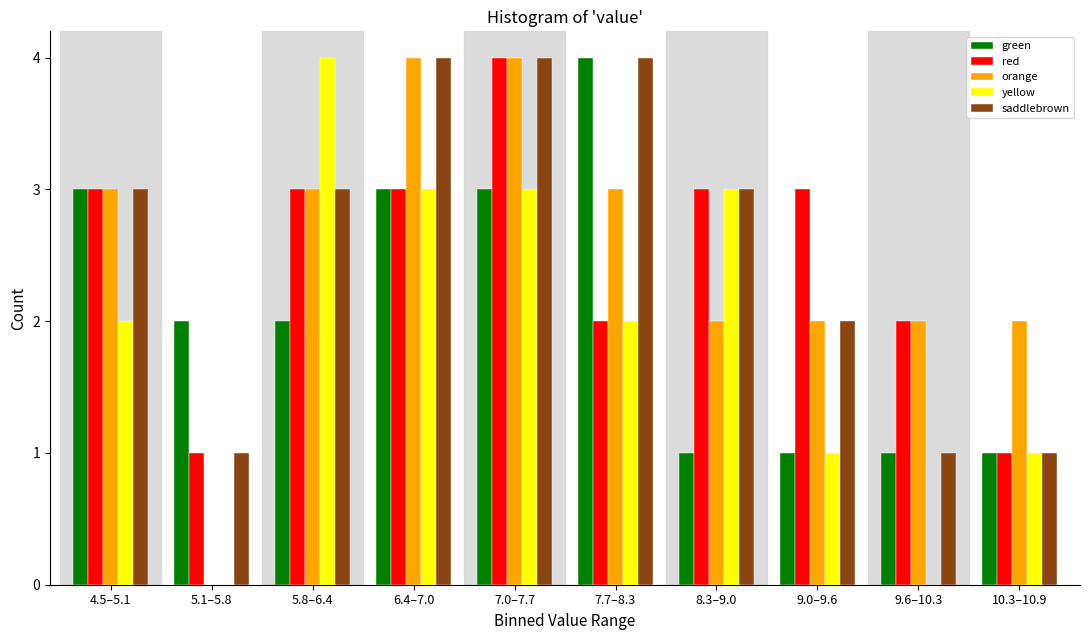

What is the sum of the yellow values at 9.6–10.3 and 5.8–6.4?

4